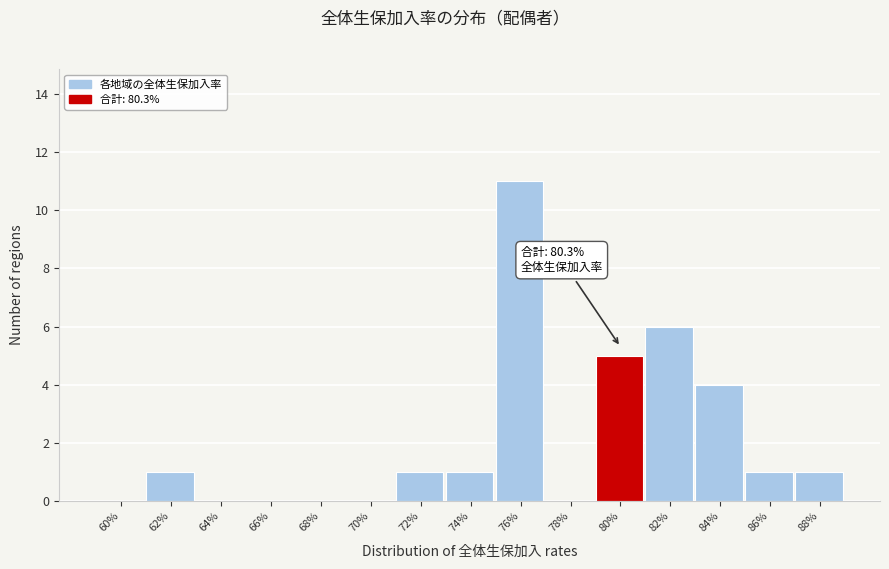

Reading left to right, list all the values displayed in this chart.

60%=0	62%=1	64%=0	66%=0	68%=0	70%=0	72%=1	74%=1	76%=11	78%=0	80%=5	82%=6	84%=4	86%=1	88%=1